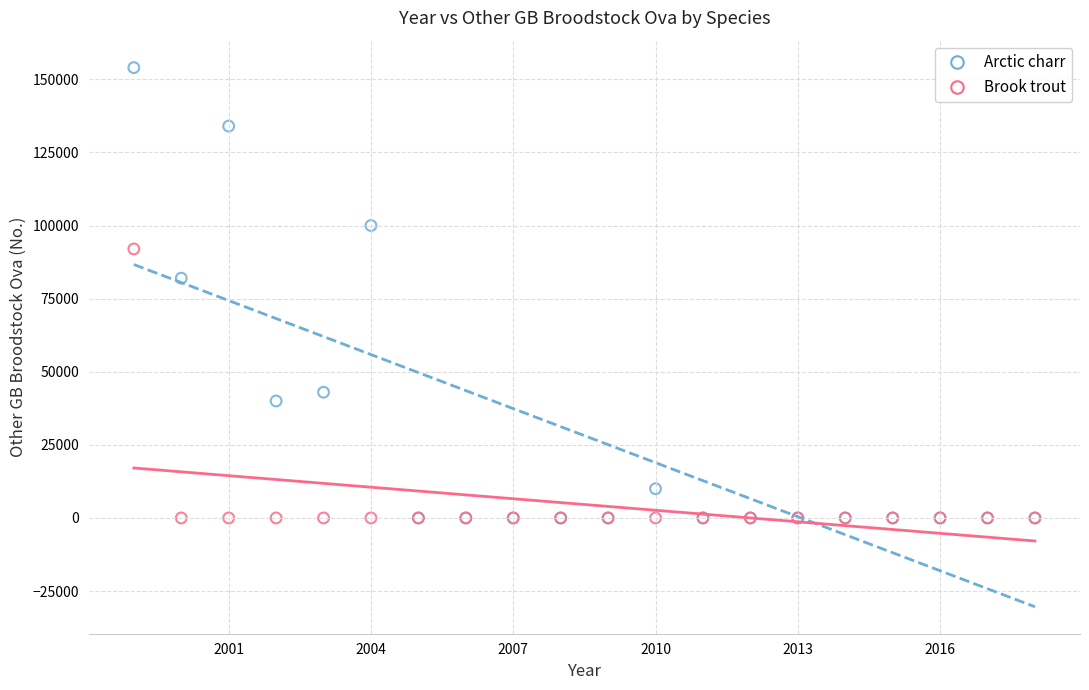

Across all series, what Y value is closest to 77000?

82000